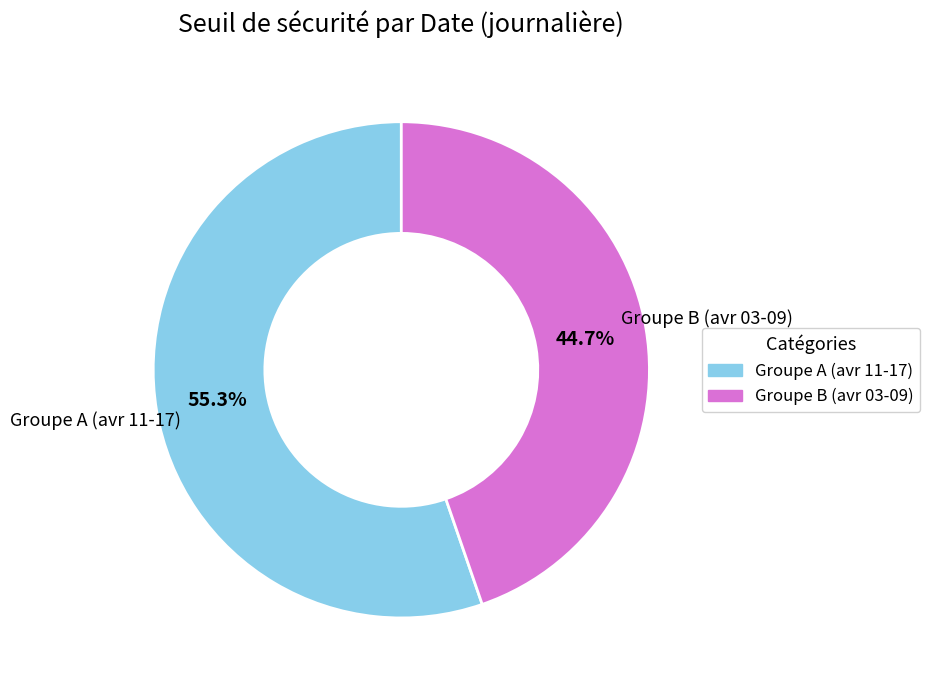

Is there any slice that represents more than half of the pie?

Yes